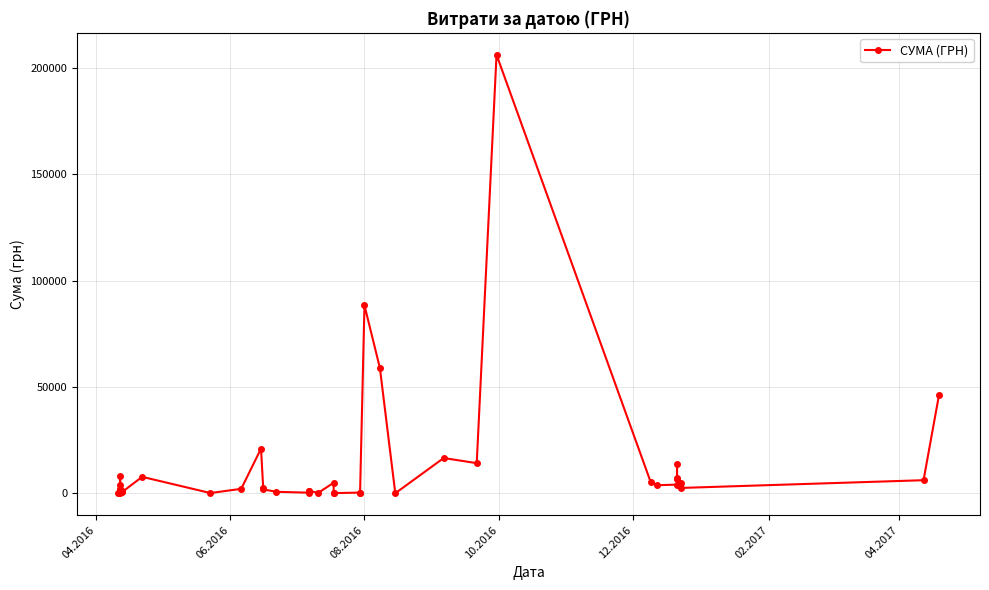

Reading left to right, transcribe all the data shown in this chart.

364.1	2257.0	1768.5	8179.2	210.0	4136.8	882.0	693.0	7751.7	135.4	2114.0	21000.0	2386.6	1863.0	714.8	300.0	1050.0	1050.0	225.0	4980.0	211.7	100.0	350.0	350.0	88366.0	58950.0	29.0	16600.0	14182.8	206187.2	5400.0	3800.0	4100.0	7015.0	13788.0	6888.0	5057.0	2541.0	6171.2	46100.0